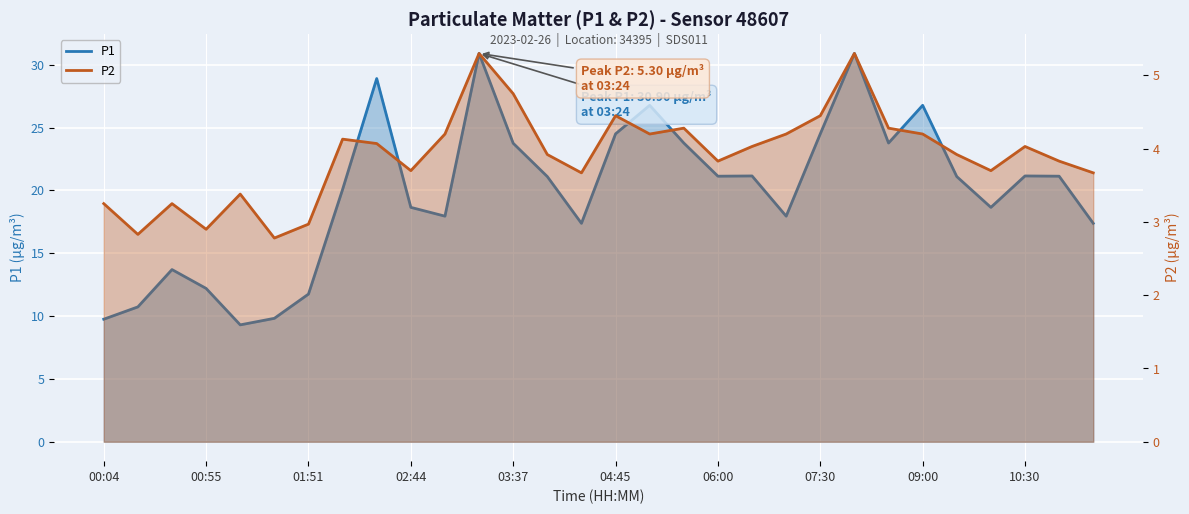

Which has a higher value, 10:00 or 03:37?

03:37